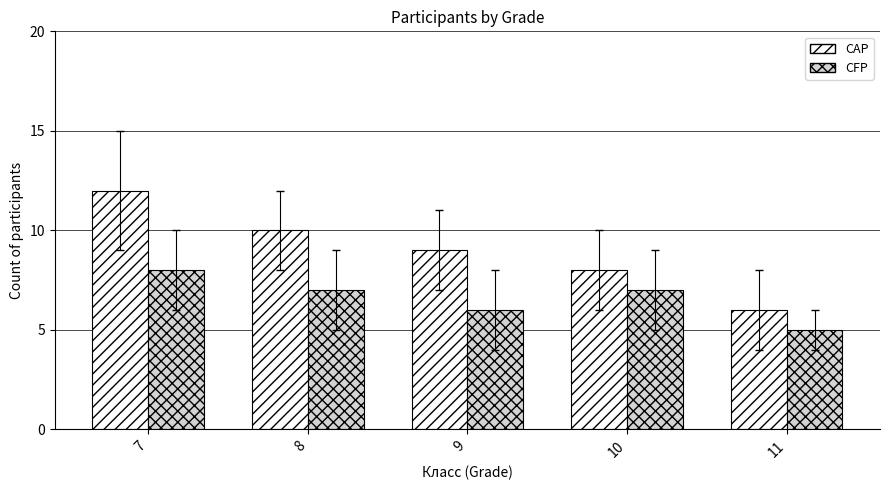

Does the chart contain stacked bars?

No